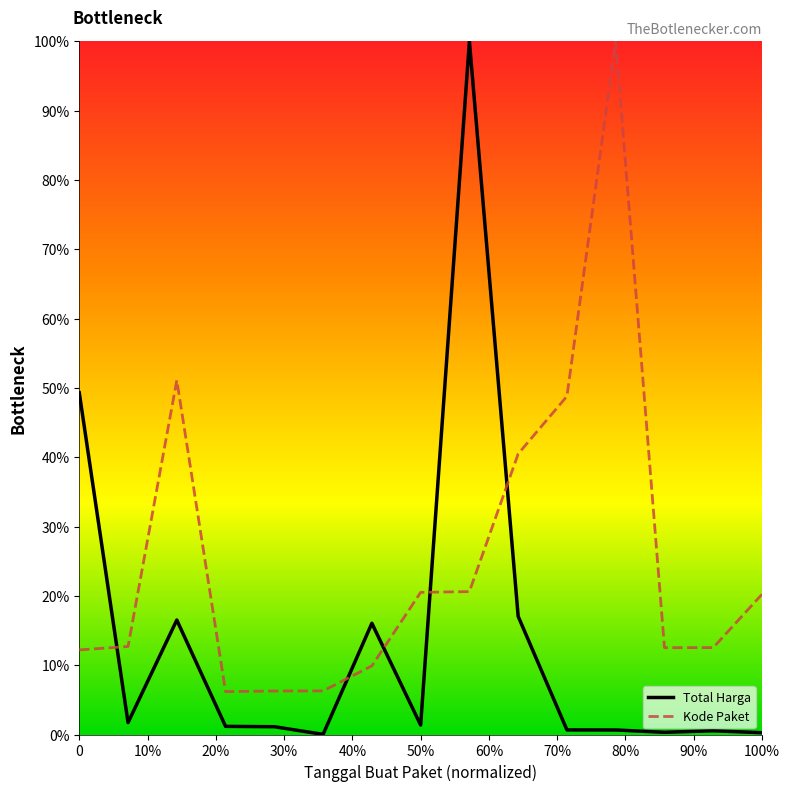

What are all the series names shown in the legend?

Total Harga, Kode Paket